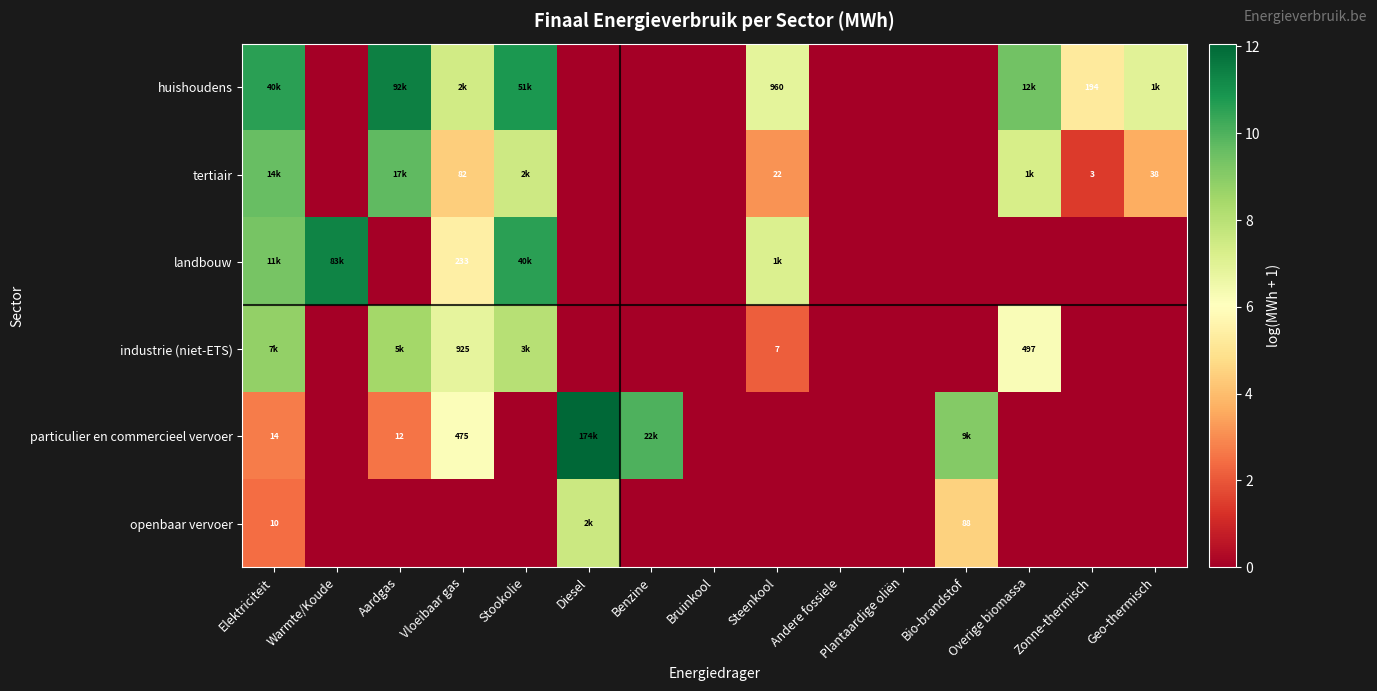

Is it true that landbouw equals 16.8 at Elektriciteit?

False